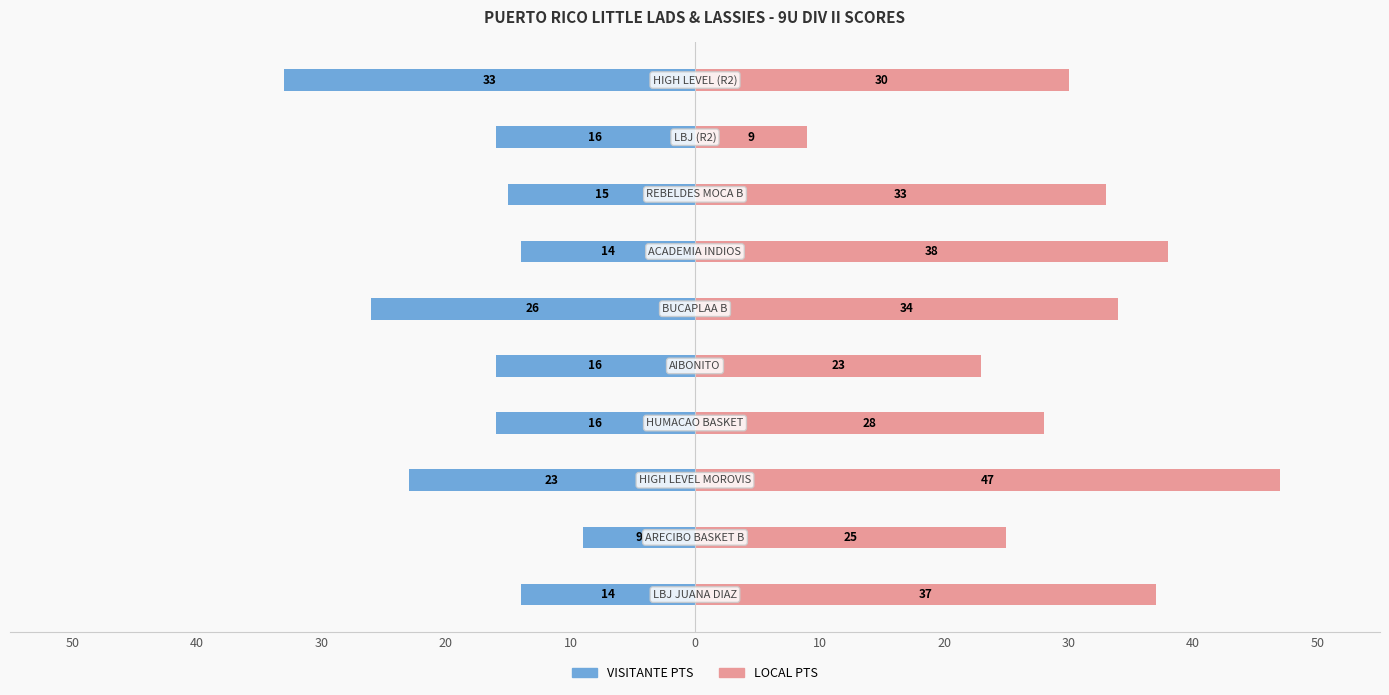

Count the number of data series in this chart.

2